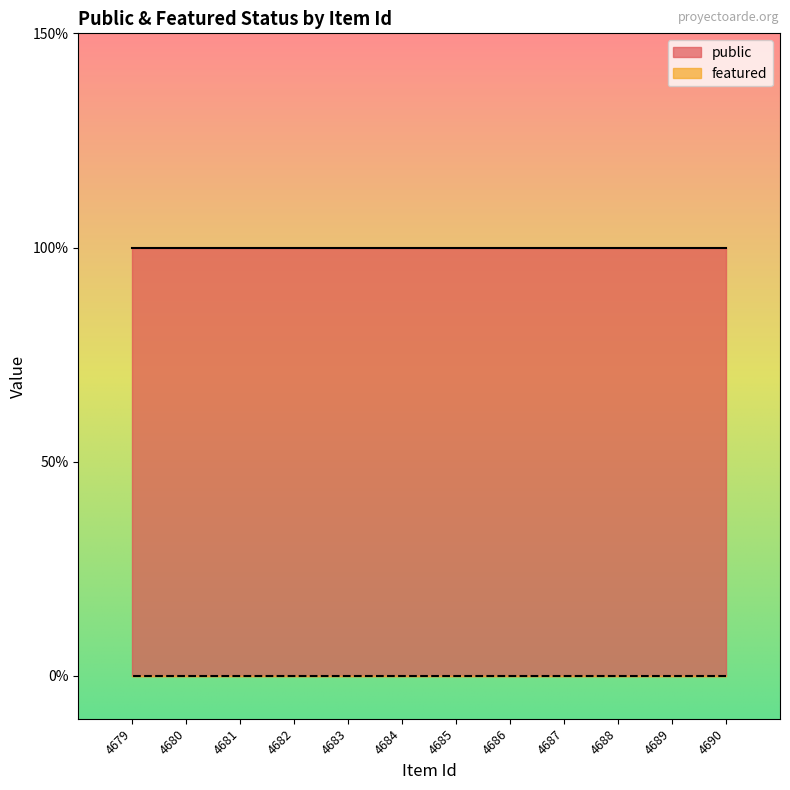

Between 4688 and 4684, which series saw the biggest shift?

public